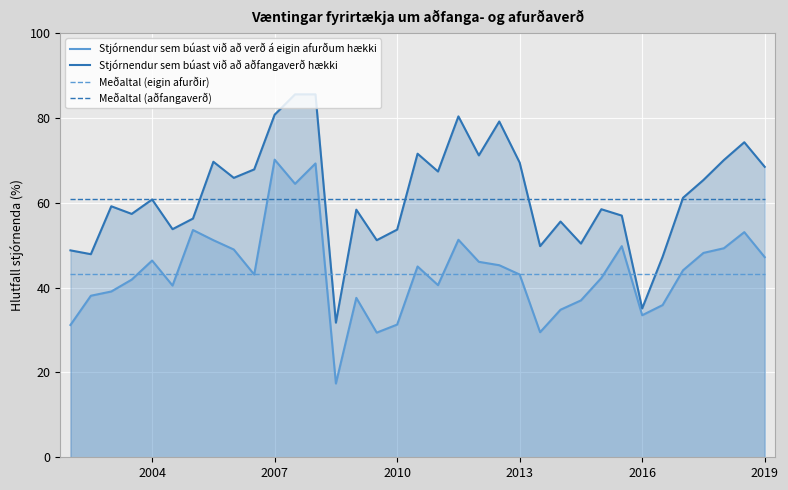

What is the smallest value displayed?

17.4